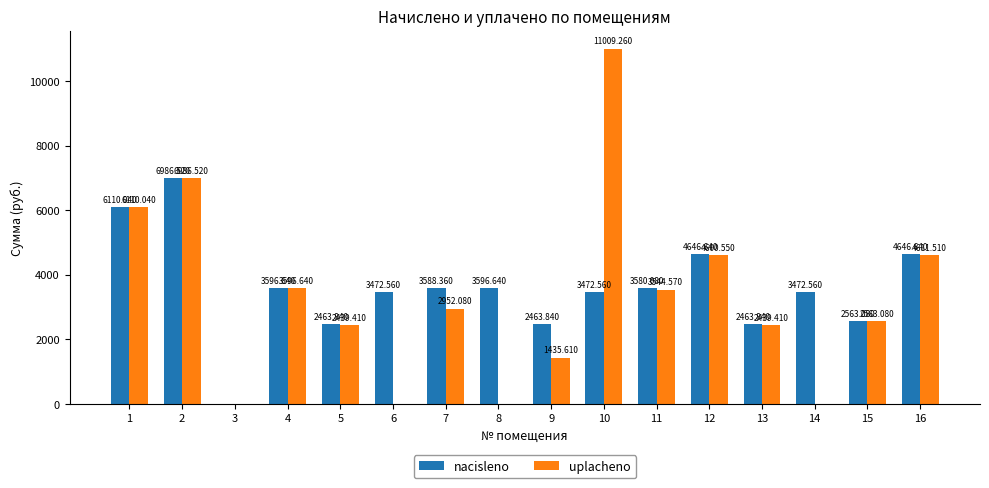

Which series changed the most between 2 and 13?

uplacheno